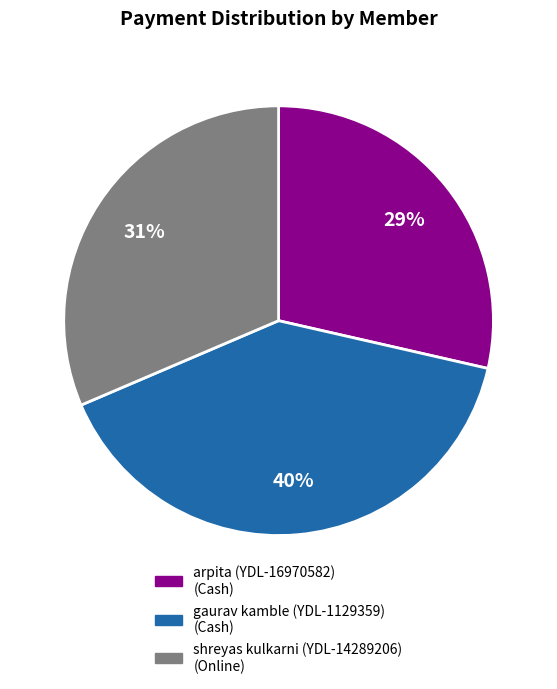

To the nearest percent, what is the difference between the largest and smallest slice percentages?

11%